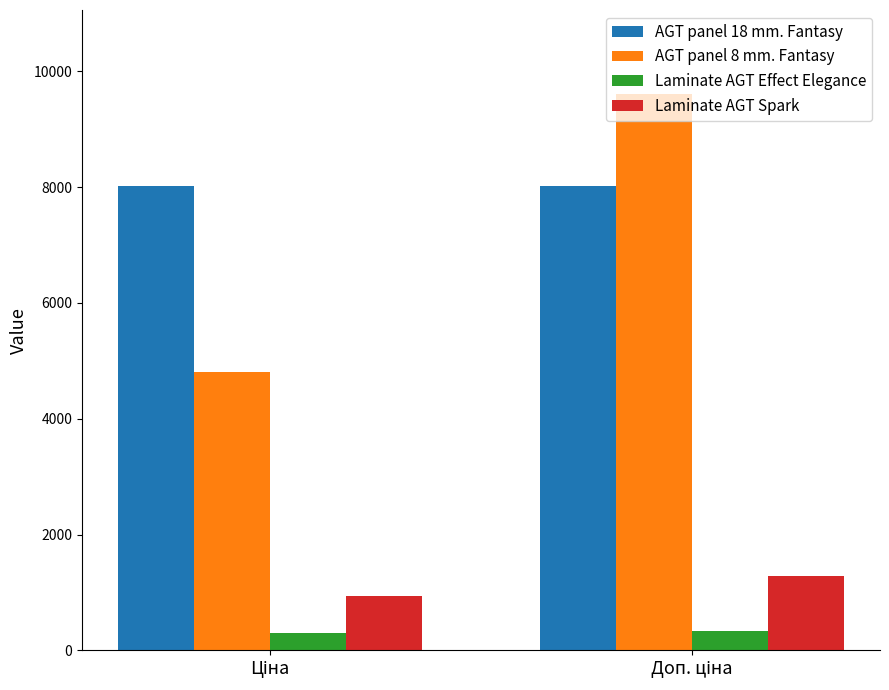

Which series has the widest spread of values?

AGT panel 8 mm. Fantasy